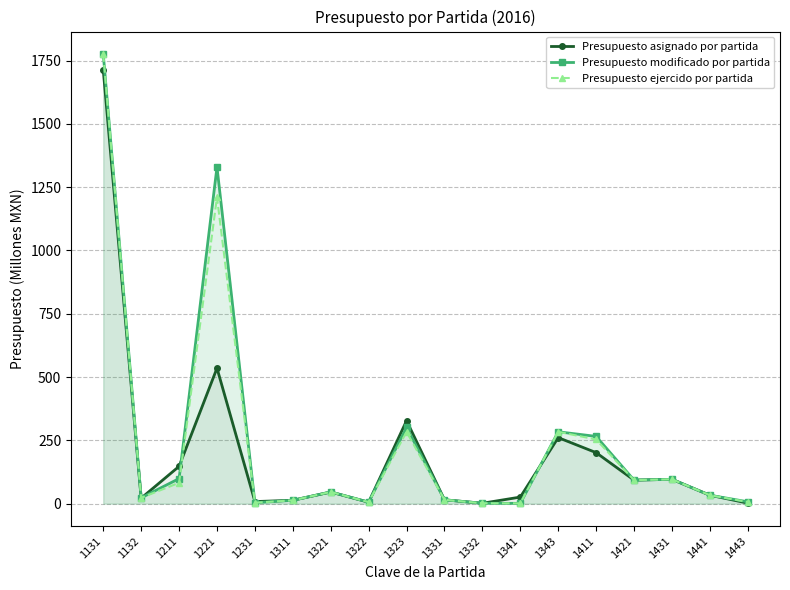

What is the sum of the Presupuesto ejercido por partida values at 1411 and 1321?

299.7